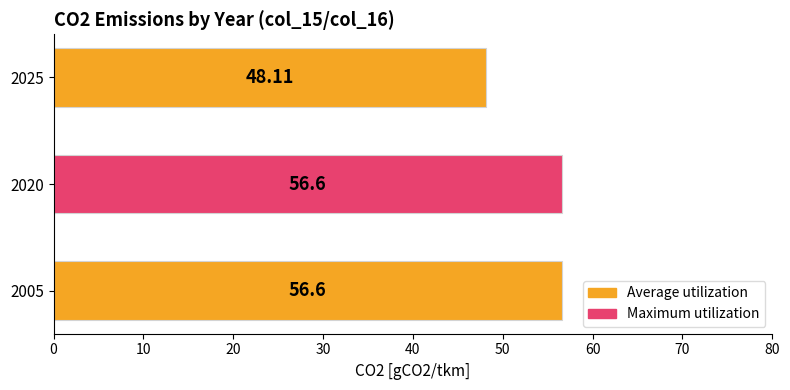

What is the average value?

53.8